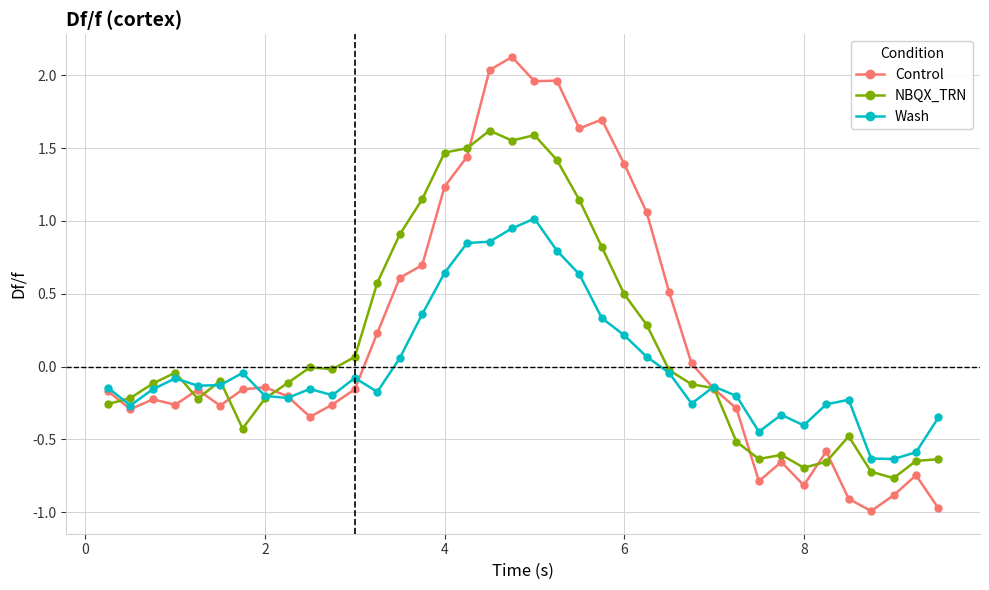

How many lines are shown in the chart?

3